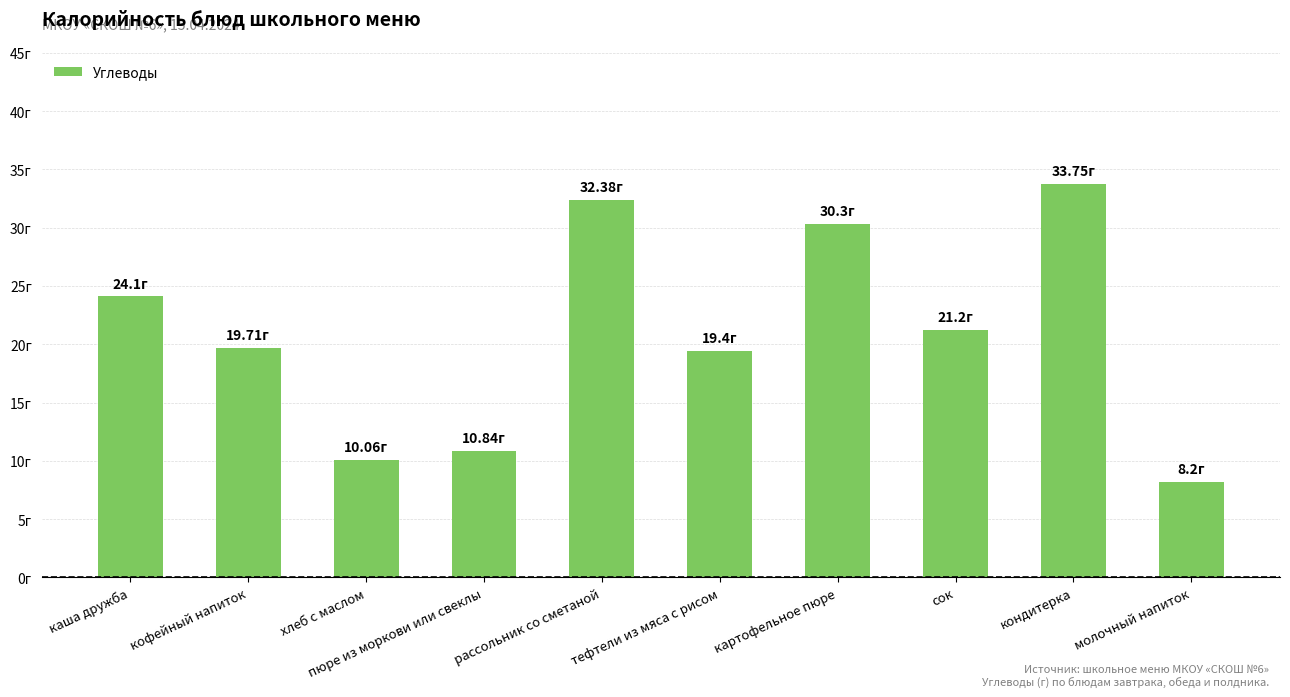

Does the chart contain any negative values?

No